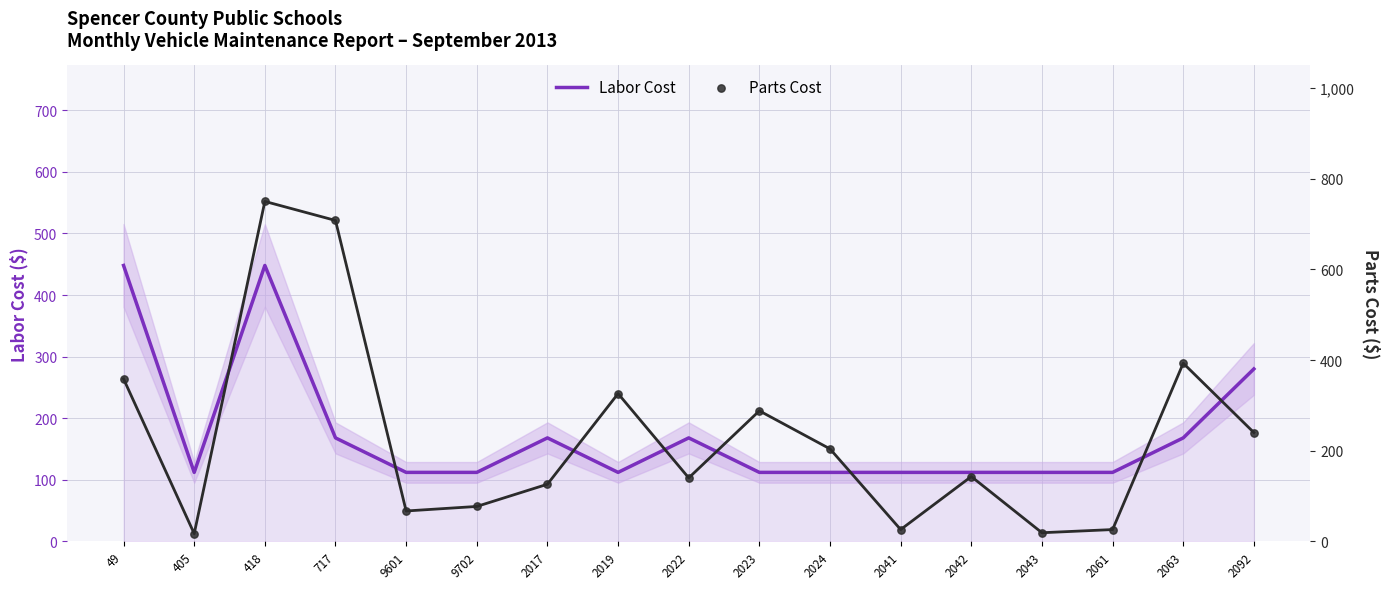

At how many categories does at least one series exceed 44?

17